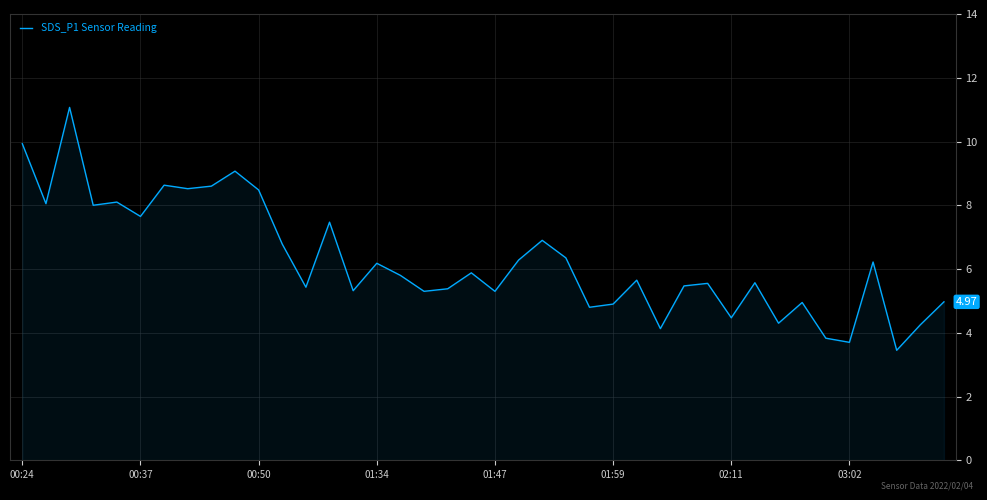

What is the difference between the maximum and minimum values?

7.6